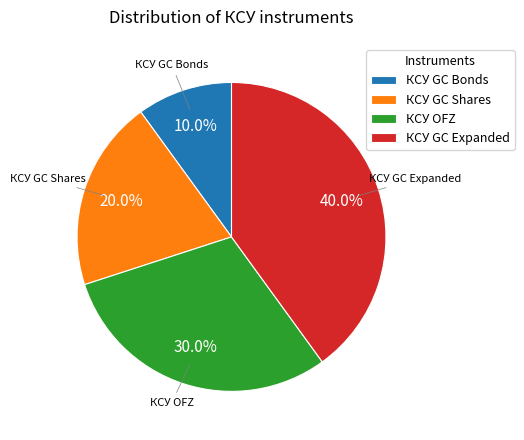

Is there any slice that represents more than half of the pie?

No